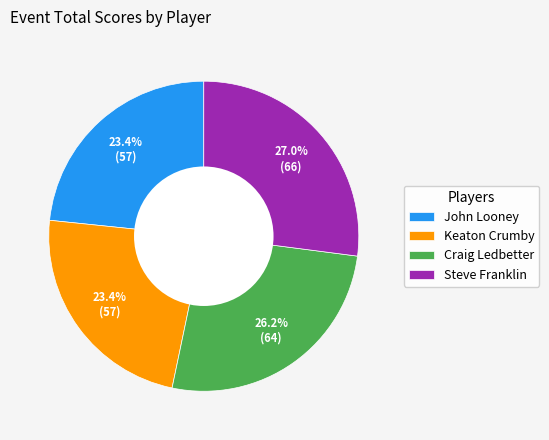

Which category has the biggest portion of the pie?

Steve Franklin